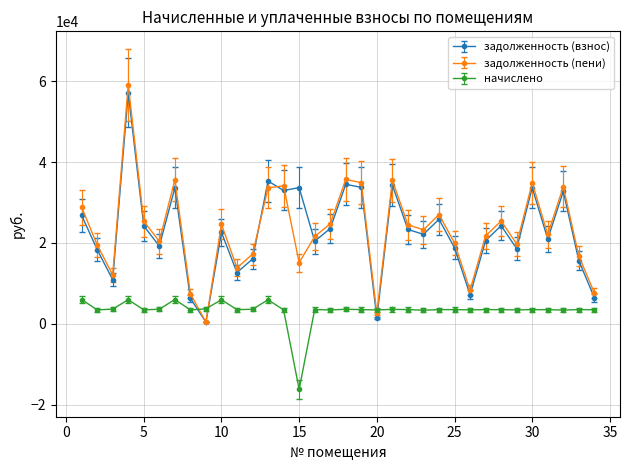

What is the value of the задолженность (взнос) point at the 33rd from the left?

15603.5